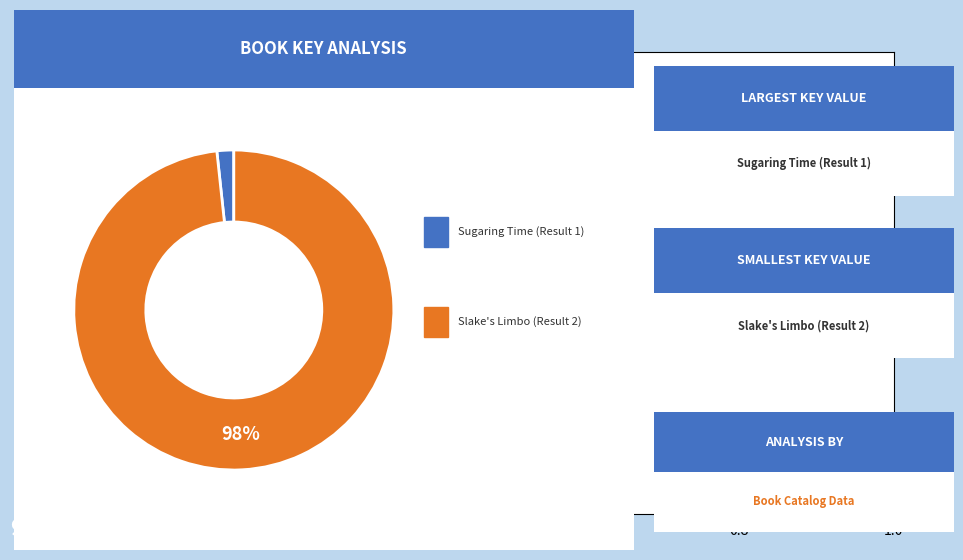

To the nearest percent, what is the average slice percentage?

50%